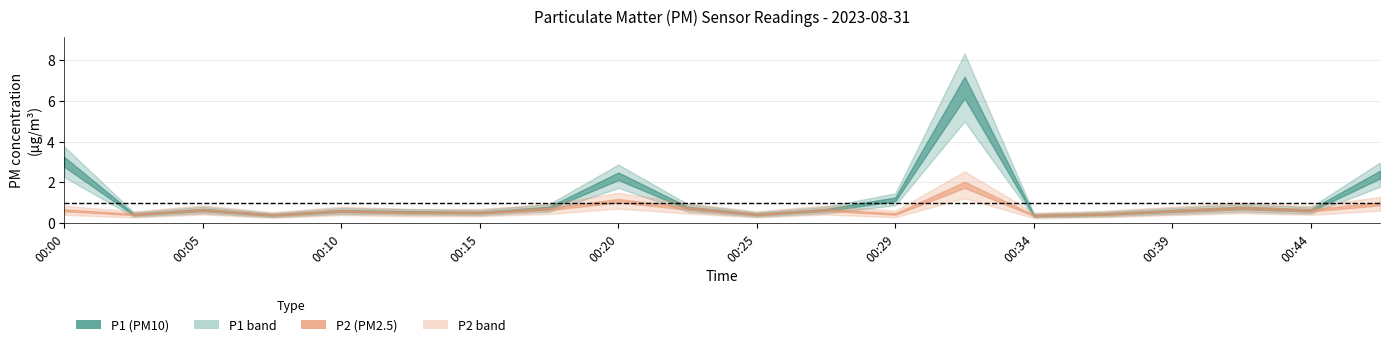

How many categories are shown in the chart?

20